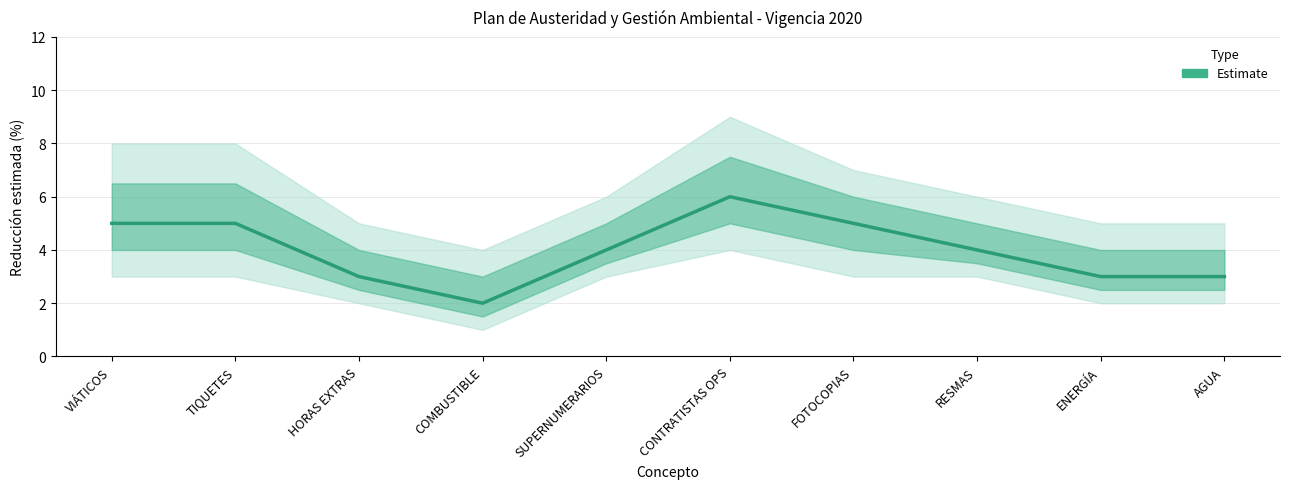

Where is the first local minimum for Estimate_upper?

COMBUSTIBLE